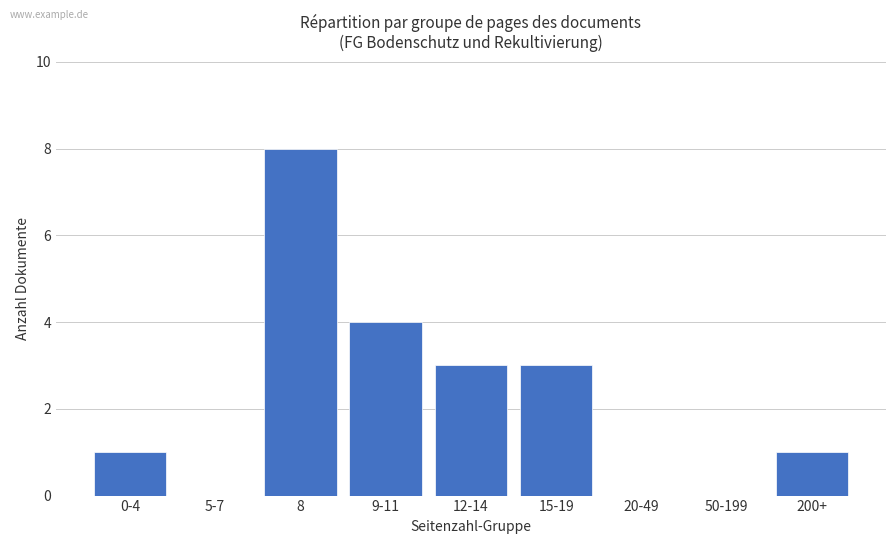

What is the greatest value displayed?

8